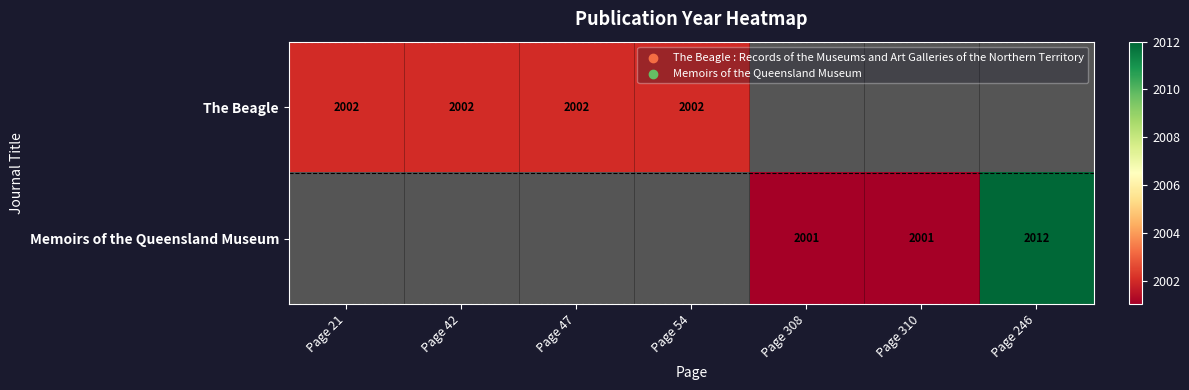

Is it true that Memoirs of the Queensland Museum equals 1309 at Page 246?

False